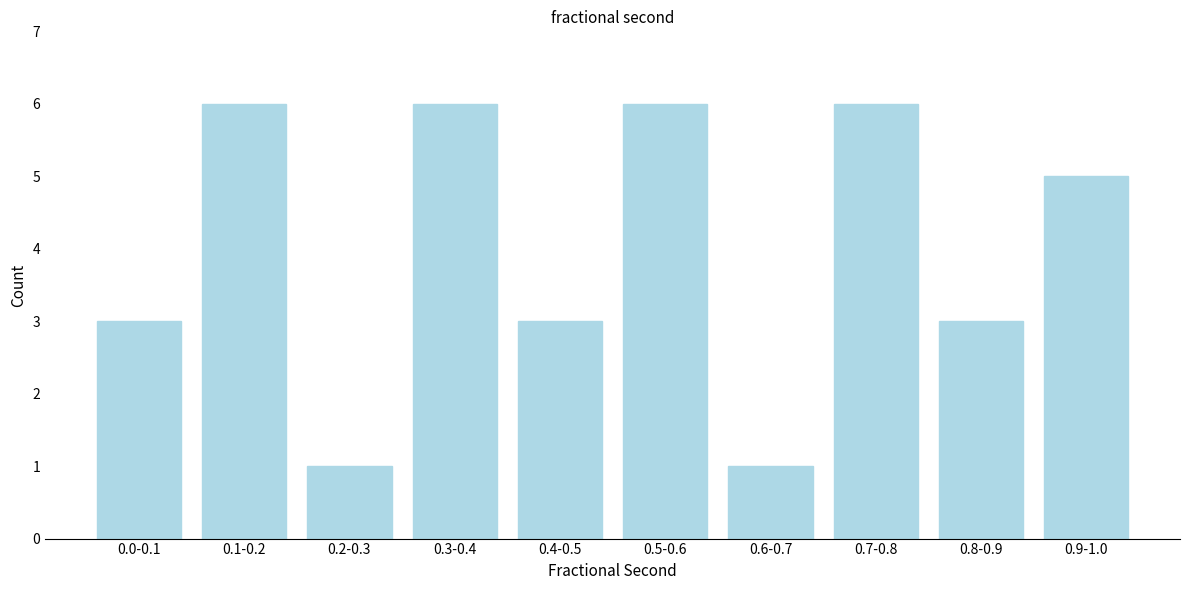

Reading left to right, what are all the values shown in this chart?

0.0-0.1=3	0.1-0.2=6	0.2-0.3=1	0.3-0.4=6	0.4-0.5=3	0.5-0.6=6	0.6-0.7=1	0.7-0.8=6	0.8-0.9=3	0.9-1.0=5